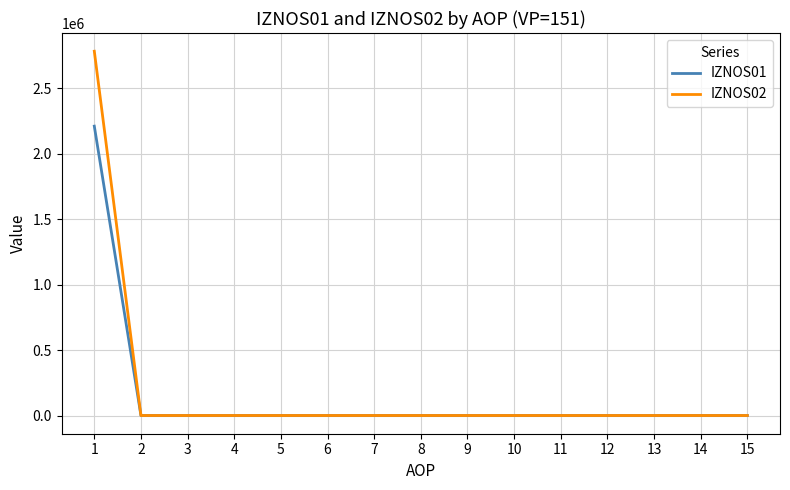

True or false: IZNOS02 has a value of 0.0 at 14.

True